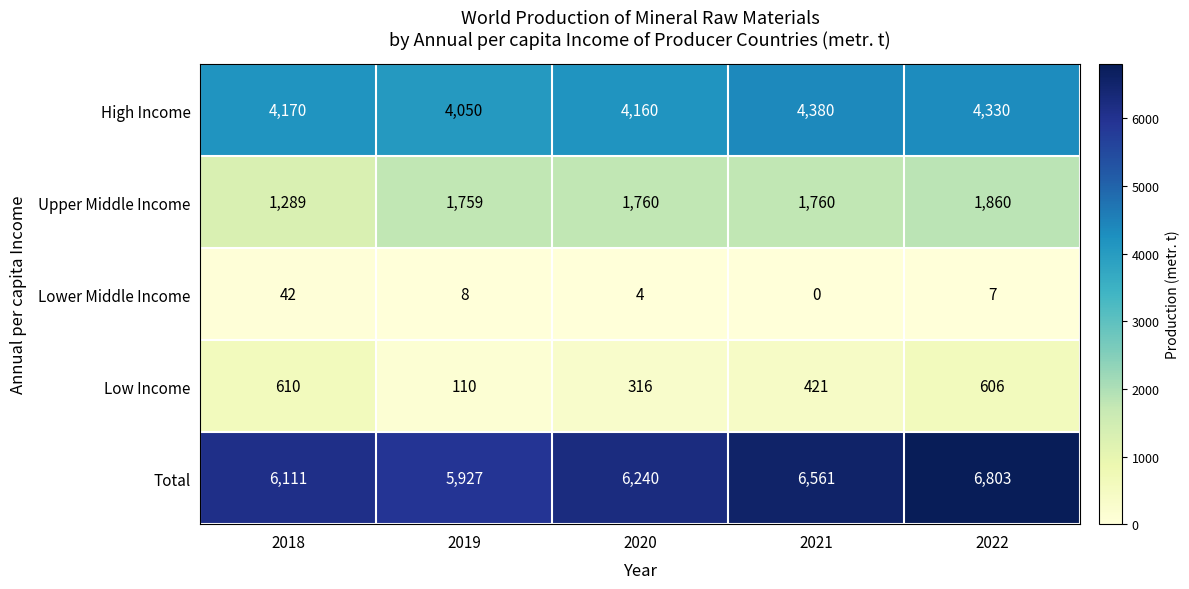

Reading right to left, what are all the values shown in this chart?

High Income: 4330	4380	4160	4050	4170
Upper Middle Income: 1860	1760	1760	1759	1289
Lower Middle Income: 7	0	4	8	42
Low Income: 606	421	316	110	610
Total: 6803	6561	6240	5927	6111